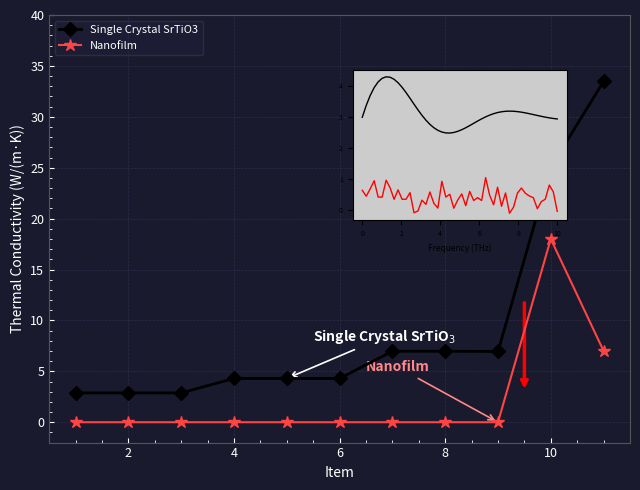

True or false: Single Crystal SrTiO3 and Nanofilm intersect in this chart.

False